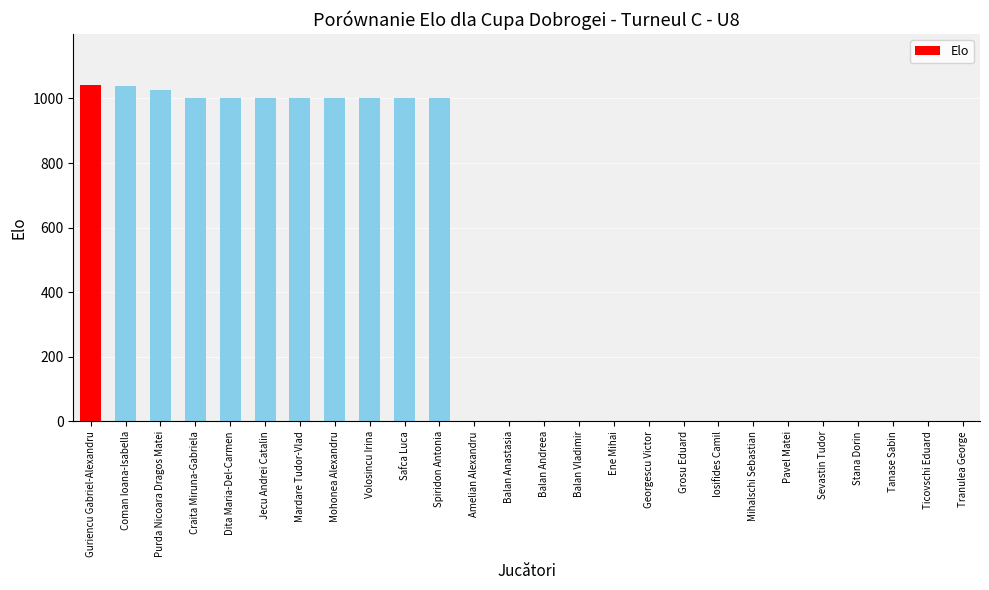

Between Iosifides Camil and Purda Nicoara Dragos Matei, which is larger?

Purda Nicoara Dragos Matei